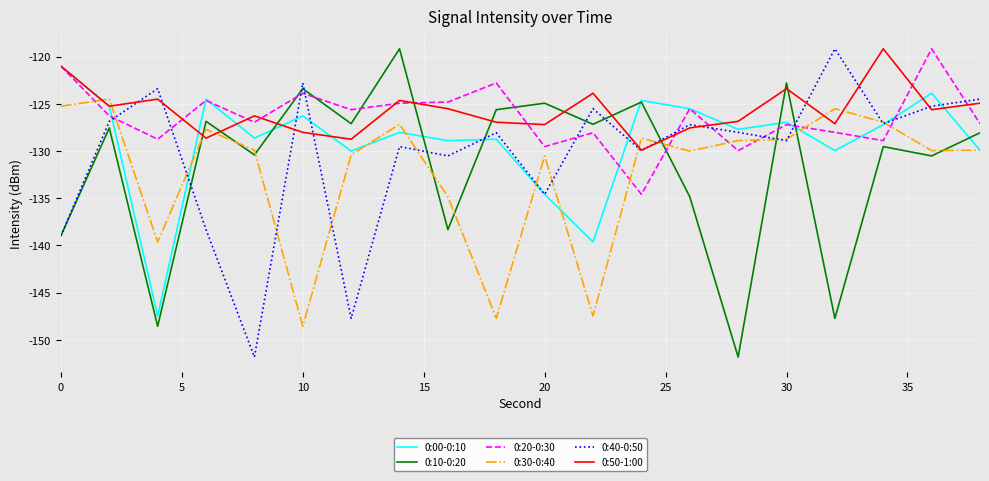

True or false: 0:30-0:40 and 0:20-0:30 cross at least once.

True